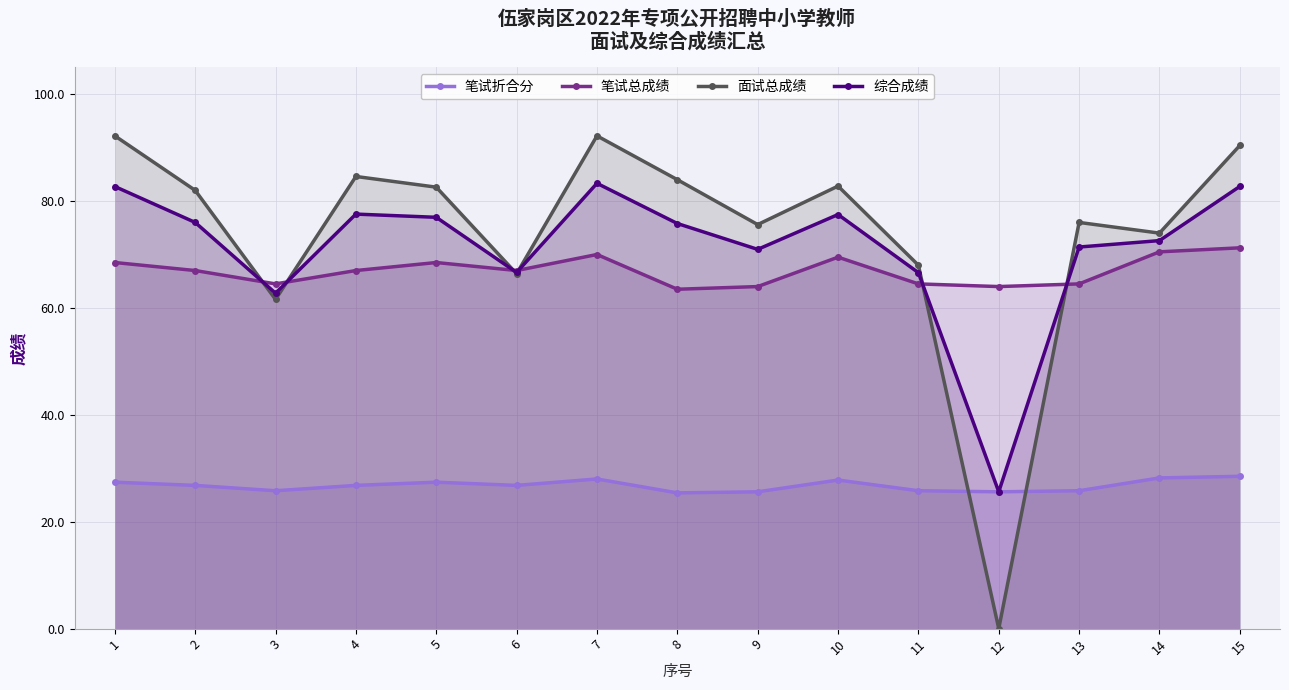

Between which two adjacent categories do 笔试折合分 and 面试总成绩 first intersect?

11 and 12